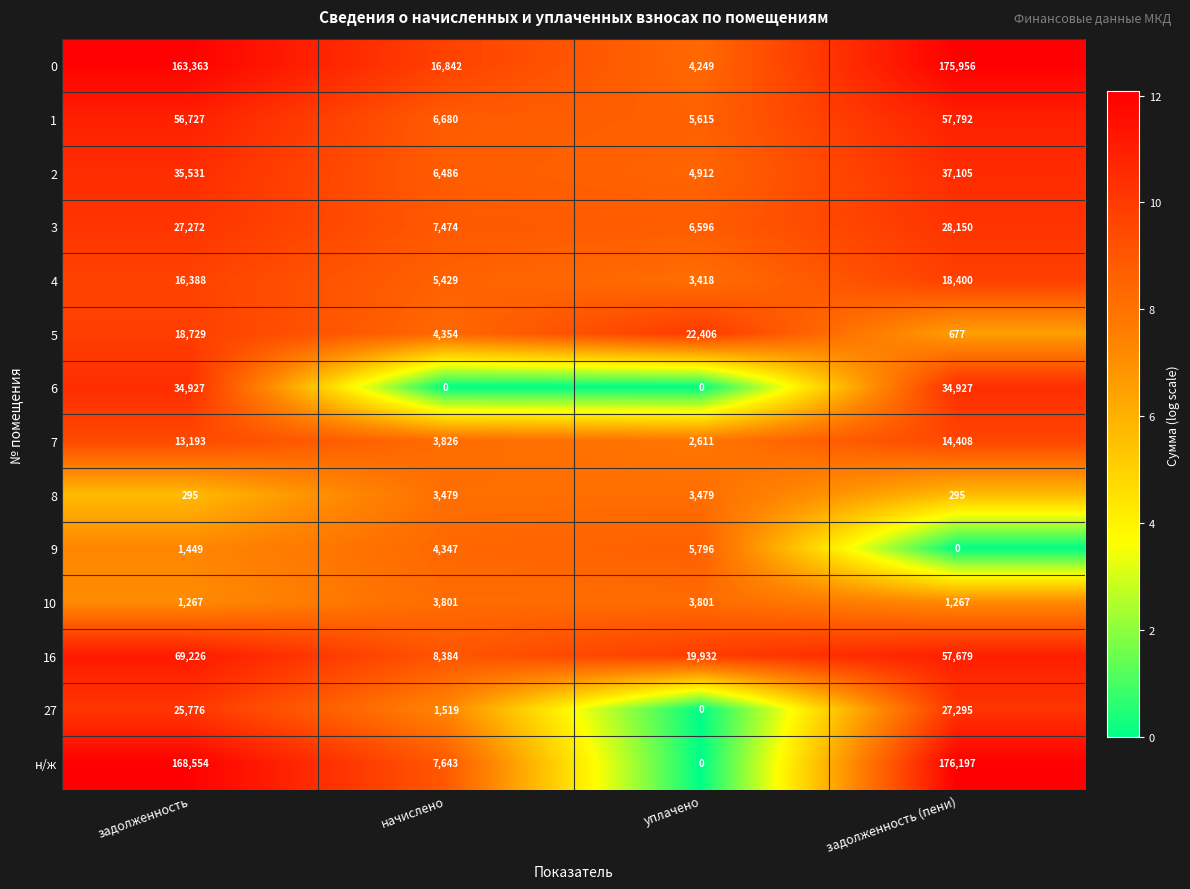

Which series has the largest range (max minus min)?

н/ж